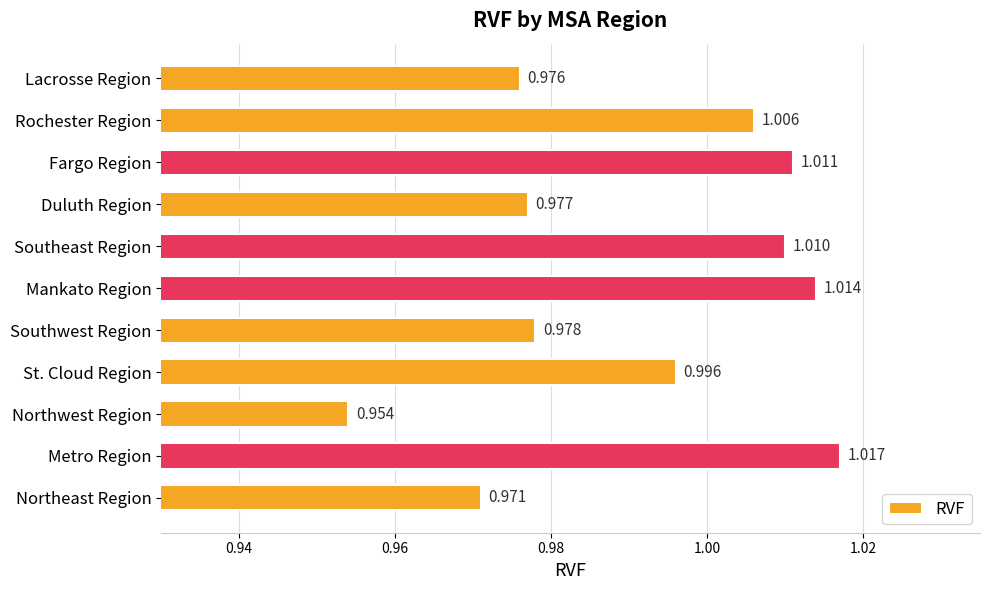

Rank the categories by value from highest to lowest.

Metro Region, Mankato Region, Fargo Region, Southeast Region, Rochester Region, St. Cloud Region, Southwest Region, Duluth Region, Lacrosse Region, Northeast Region, Northwest Region